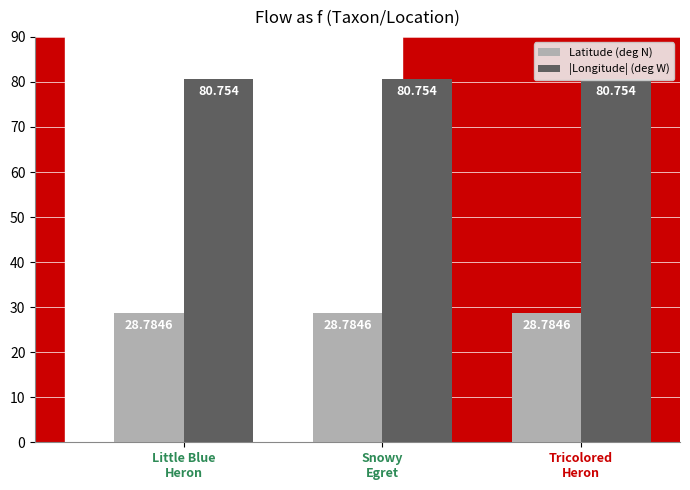

True or false: Latitude (deg N) has a value of 28.8 at Snowy
Egret.

True